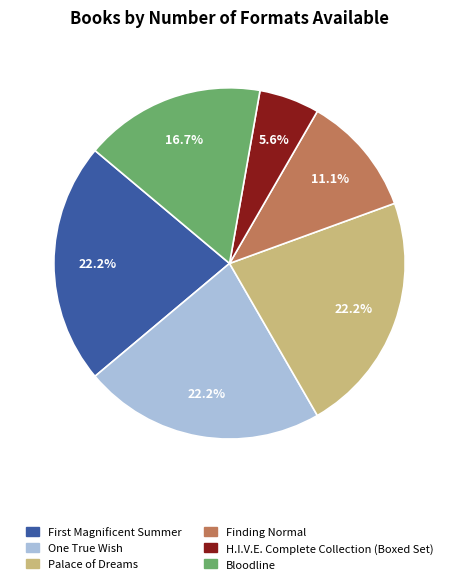

Which category has the smallest portion of the pie?

H.I.V.E. Complete Collection (Boxed Set)